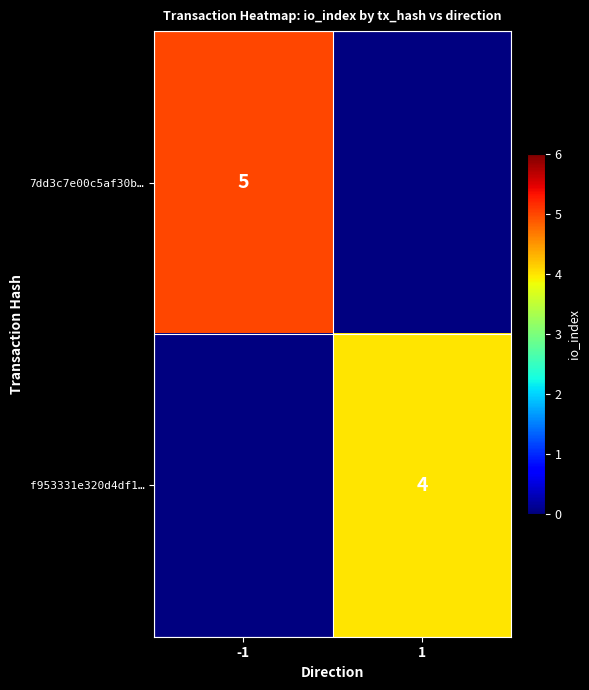

Between 1 and -1, which is larger?

-1